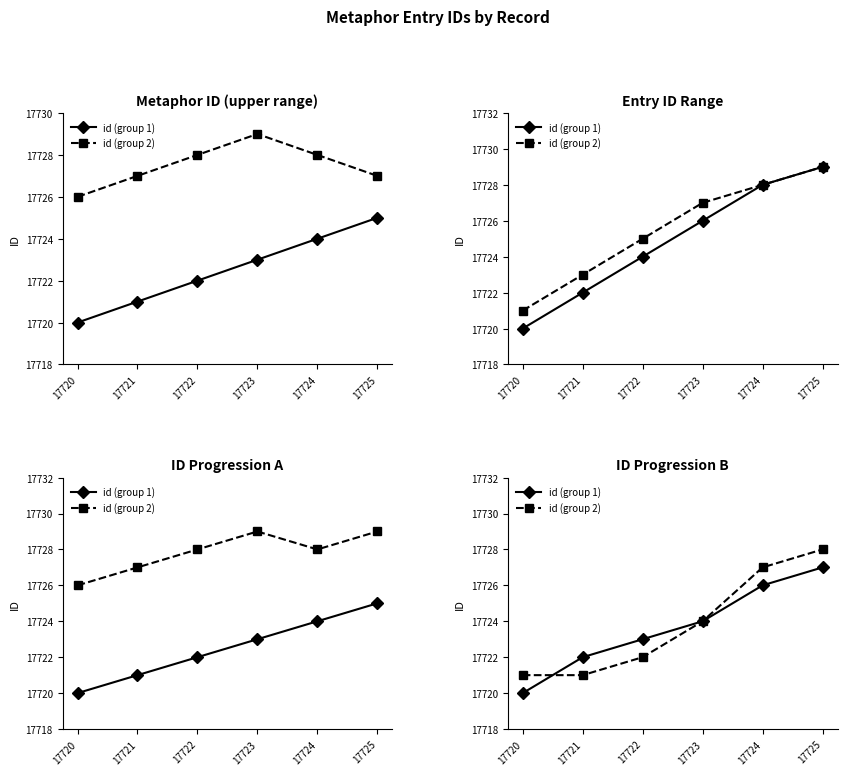

Which category has the highest value across all series?

17725